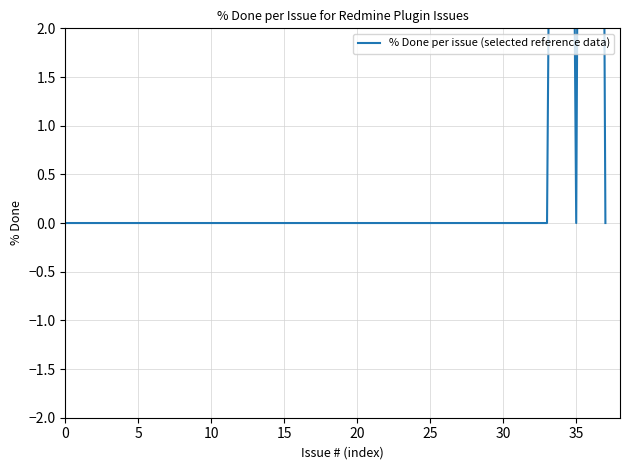

How many data points does each series have?

38